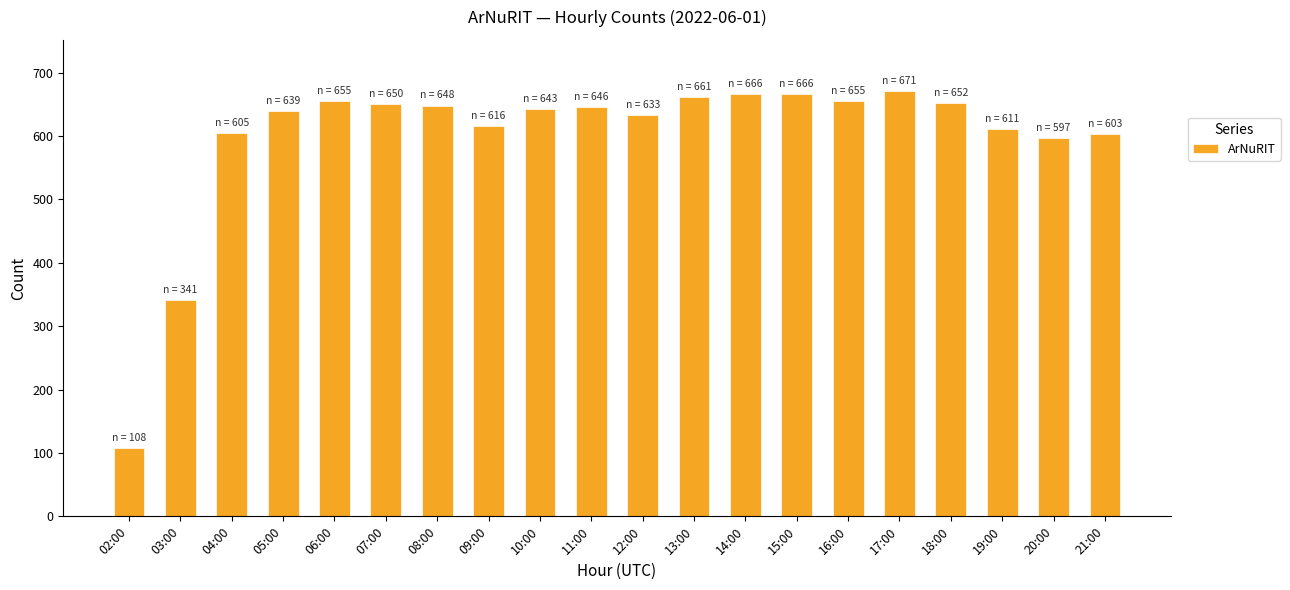

What is the label of the 14th bar from the left?

15:00